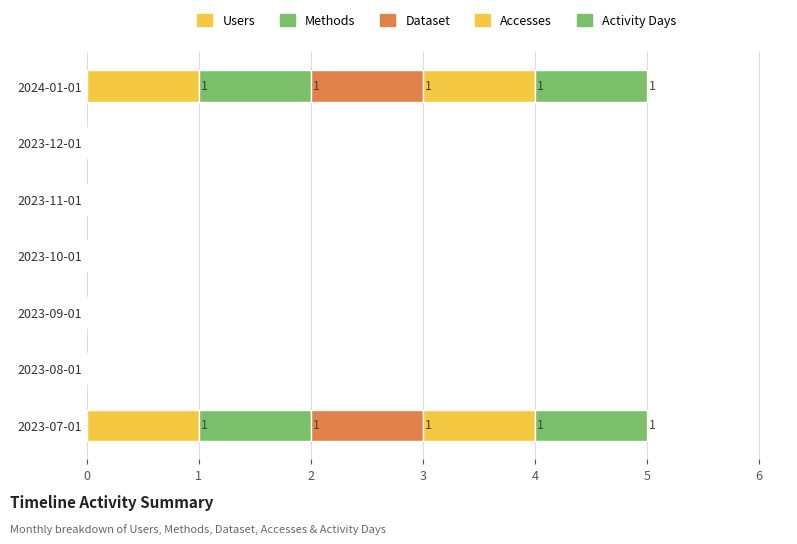

Count the number of categories in the chart.

7